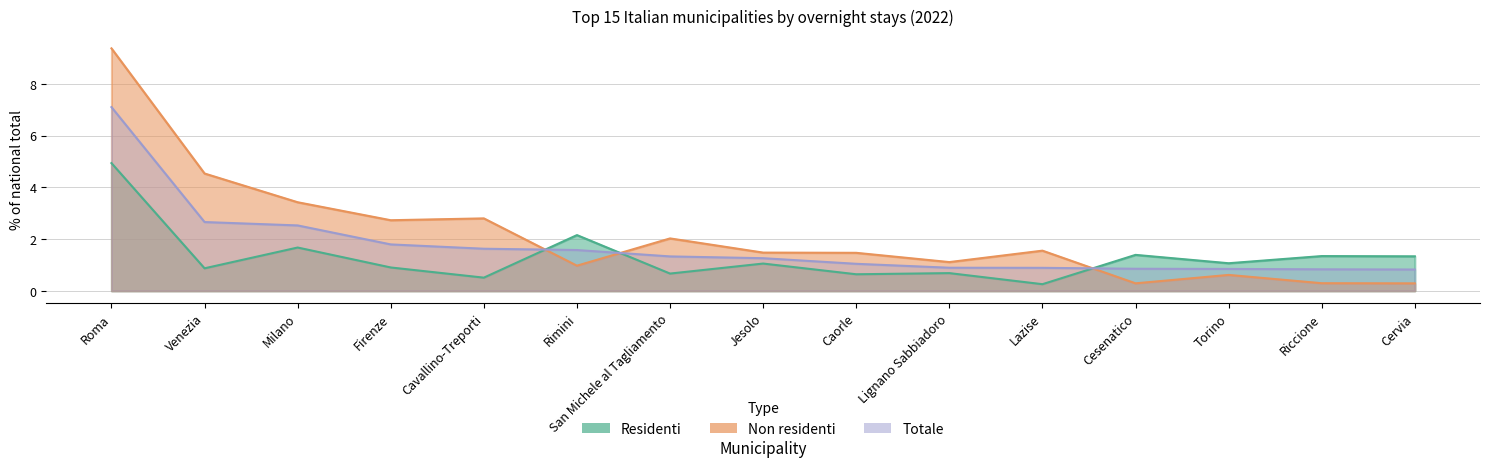

How many times do Residenti and Totale cross each other?

3